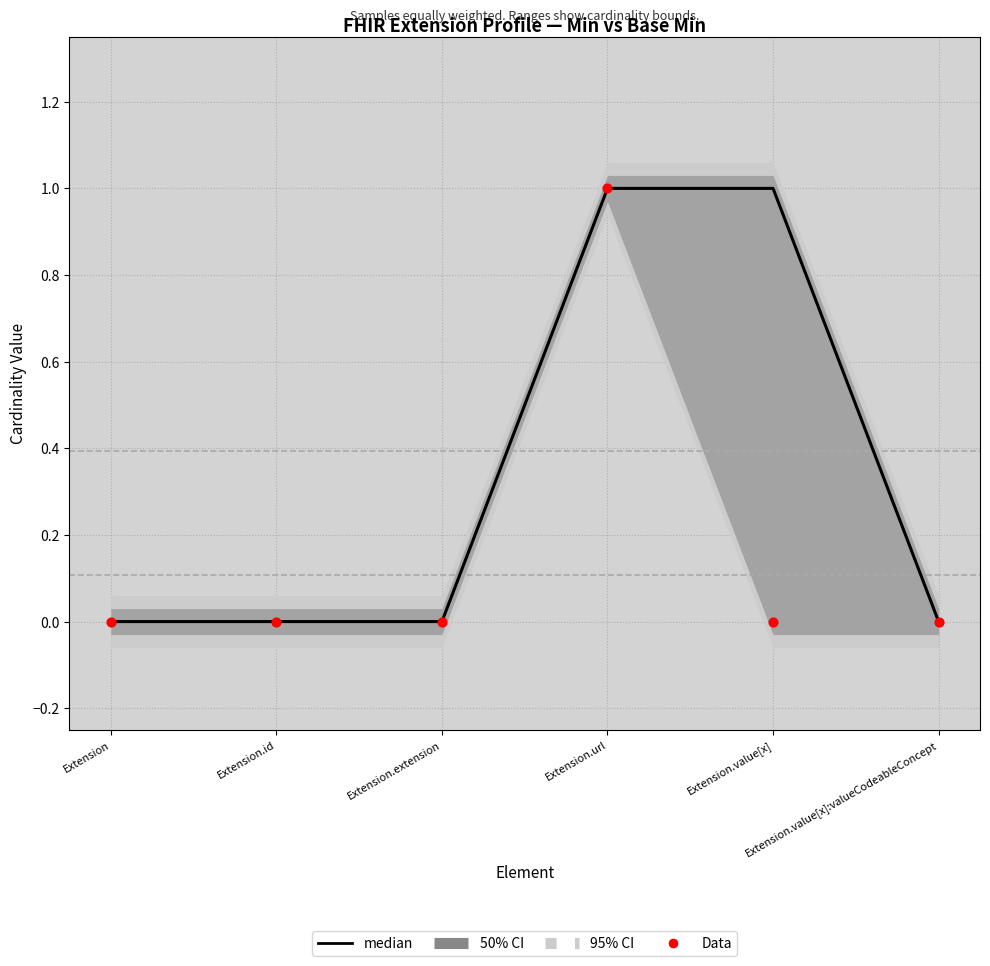

At how many categories does at least one series exceed 0?

2